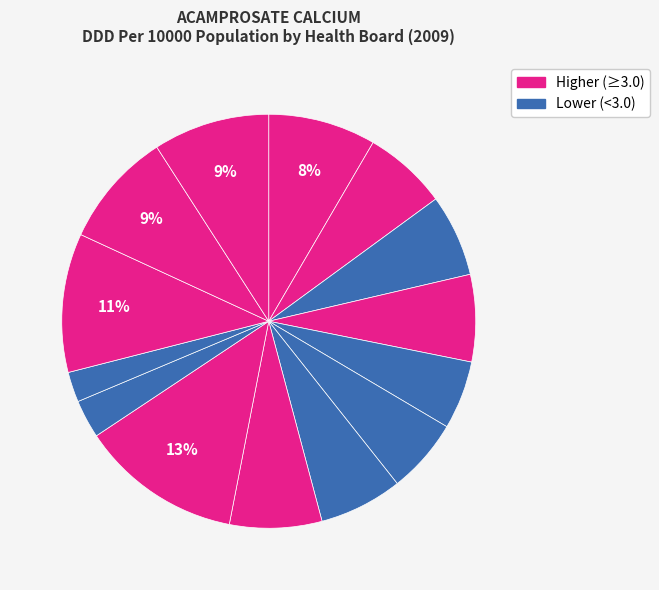

How many slices are in this pie chart?

14